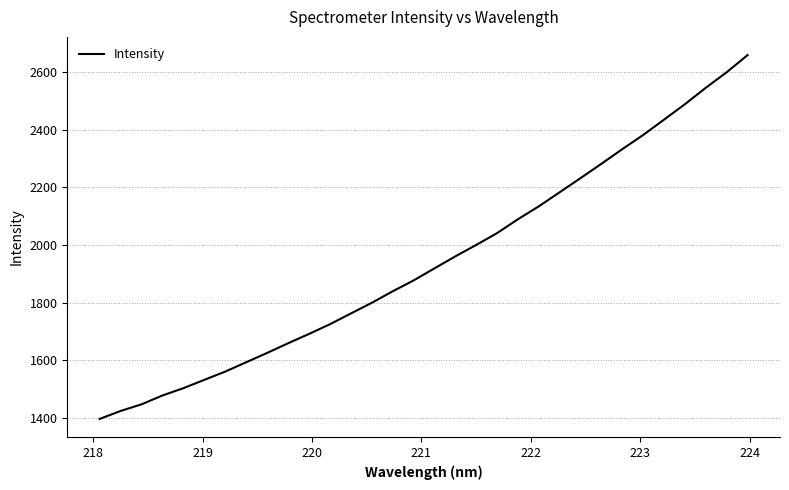

What is the maximum value shown in the chart?

2659.4